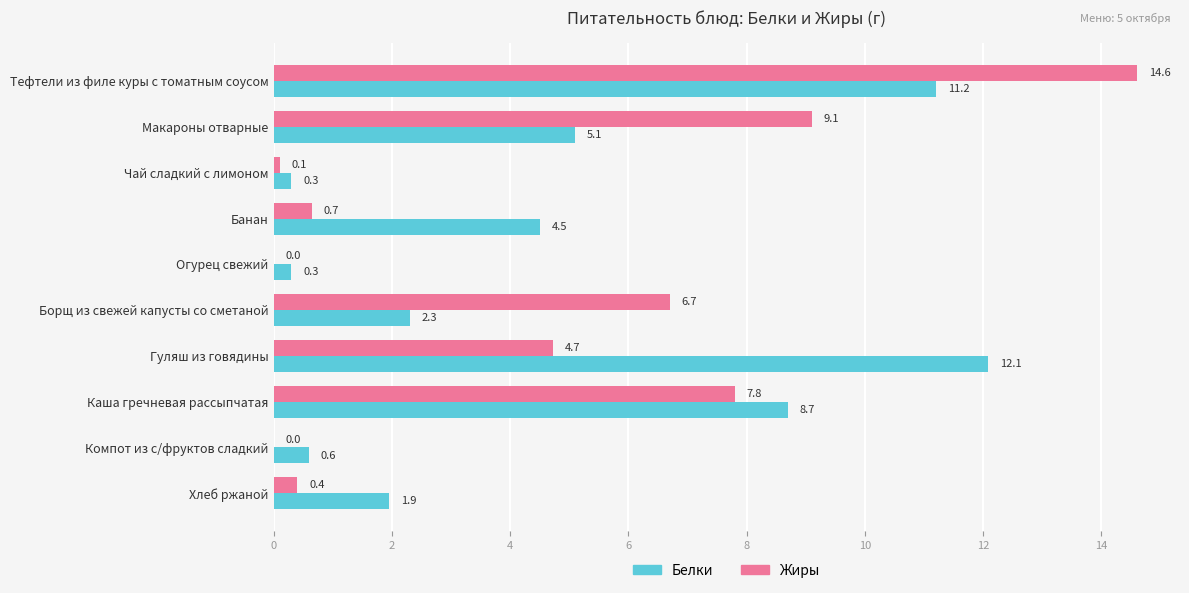

What value does the Белки series have at Каша гречневая рассыпчатая?

8.7